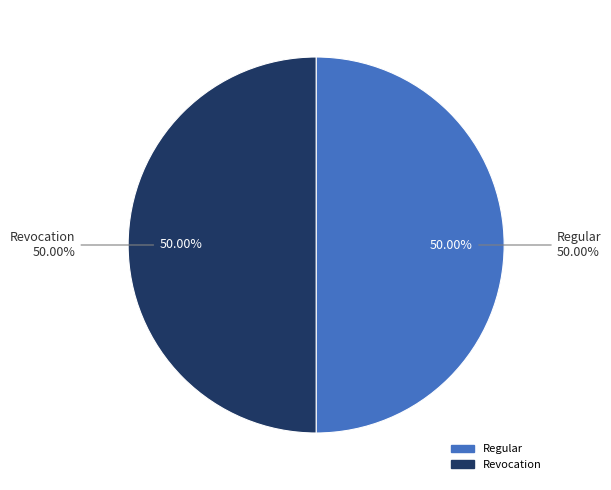

To the nearest percent, what is the combined percentage of Regular (io_index=1) and Revocation (io_index=0)?

100%